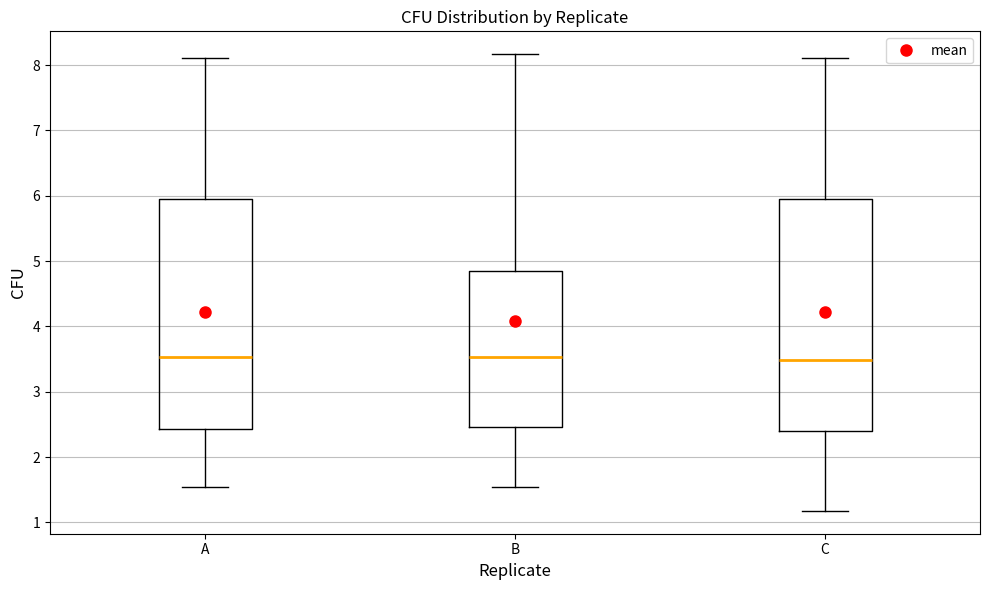

Reading left to right, transcribe this box plot: for each box, give where its median line is, the range the box spans, and where its two whiskers end, as read against the y-axis. The values are not printed on the chart, so give them approximately, as read against the axis.

A: median 3.5, box 2.4 to 6.0, whiskers 1.5 to 8.1
B: median 3.5, box 2.5 to 4.8, whiskers 1.5 to 8.2
C: median 3.5, box 2.4 to 6.0, whiskers 1.2 to 8.1